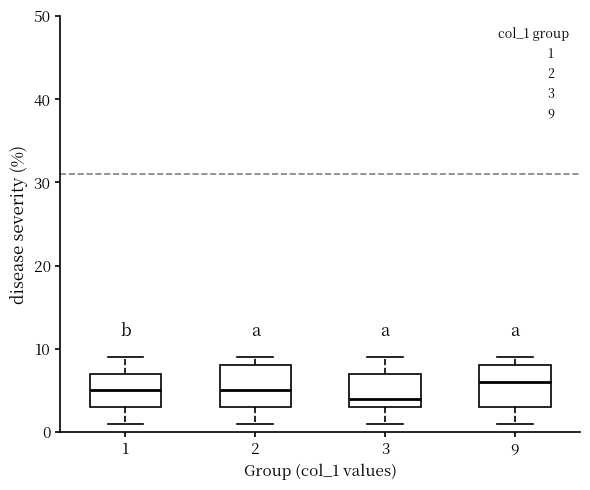

Reading left to right, transcribe this box plot: for each box, give where its median line is, the range the box spans, and where its two whiskers end, as read against the y-axis. The values are not printed on the chart, so give them approximately, as read against the axis.

1: median 5, box 3 to 7, whiskers 1 to 9
2: median 5, box 3 to 8, whiskers 1 to 9
3: median 4, box 3 to 7, whiskers 1 to 9
9: median 6, box 3 to 8, whiskers 1 to 9